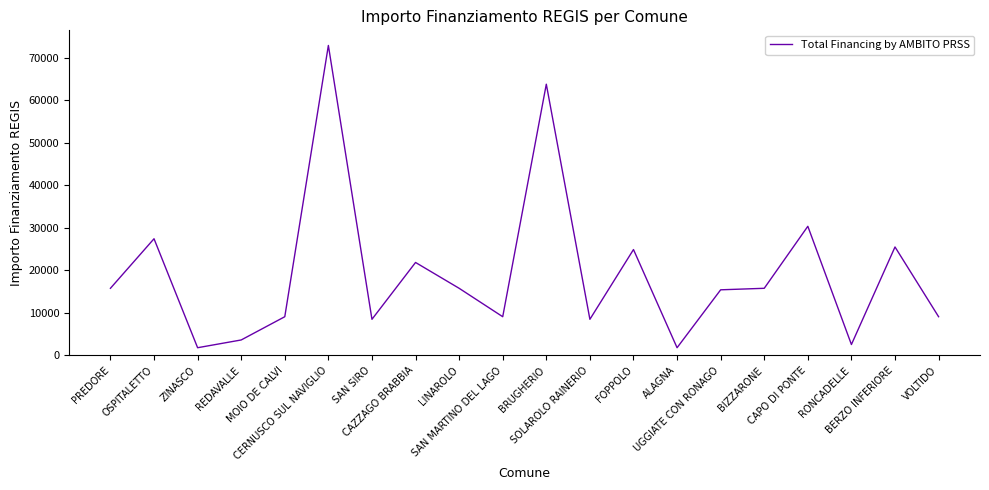

True or false: the data has more than 2 interior local peaks.

True